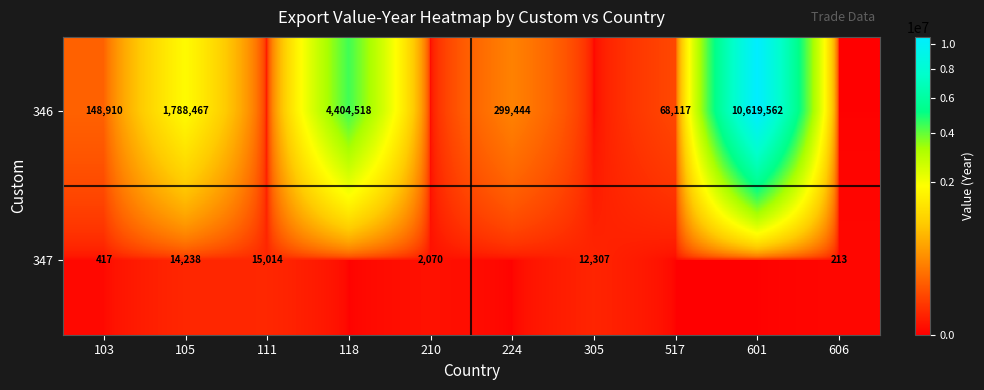

How many series are shown in this chart?

2